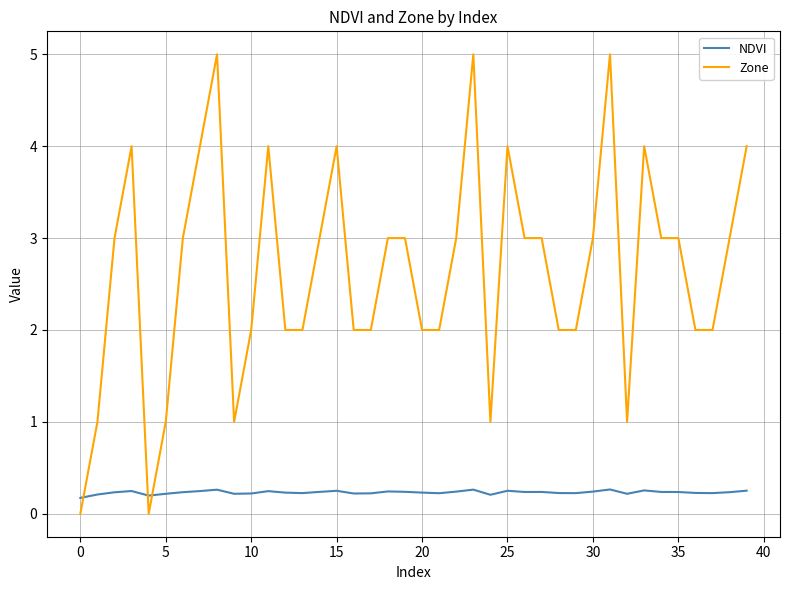

Does the chart display data point markers on the line(s)?

No